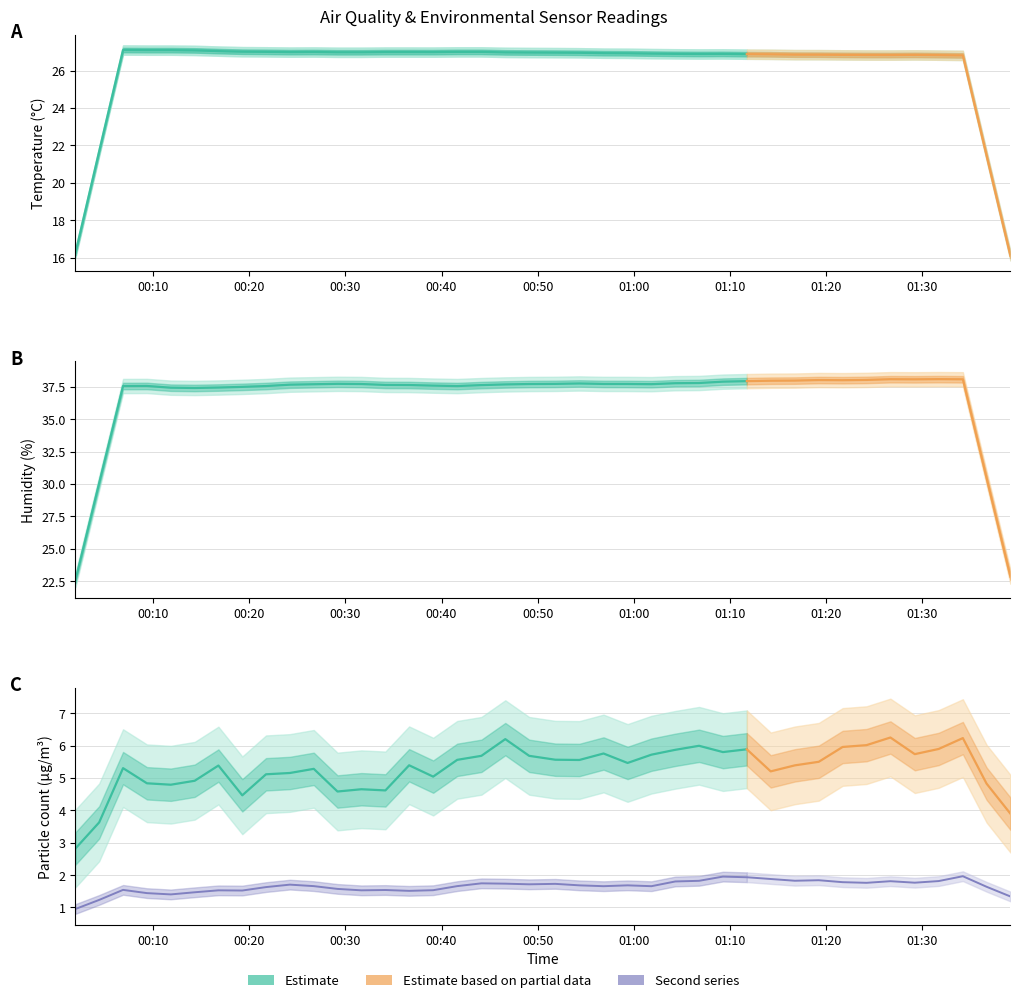

The SDS_P2 series shows 0.8 at 26. True or false?

False